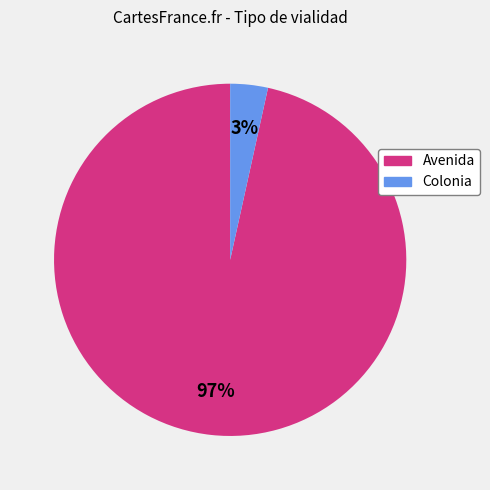

To the nearest percent, what portion does Colonia represent?

3%